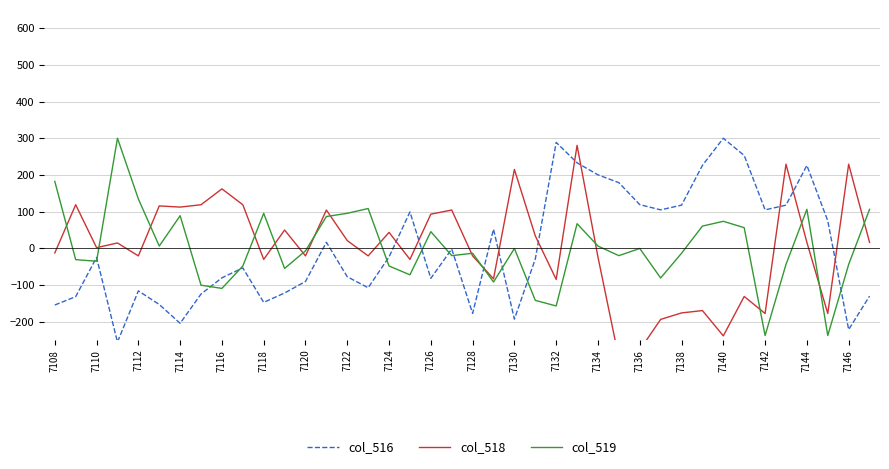

What is the maximum value for col_519?

300.0